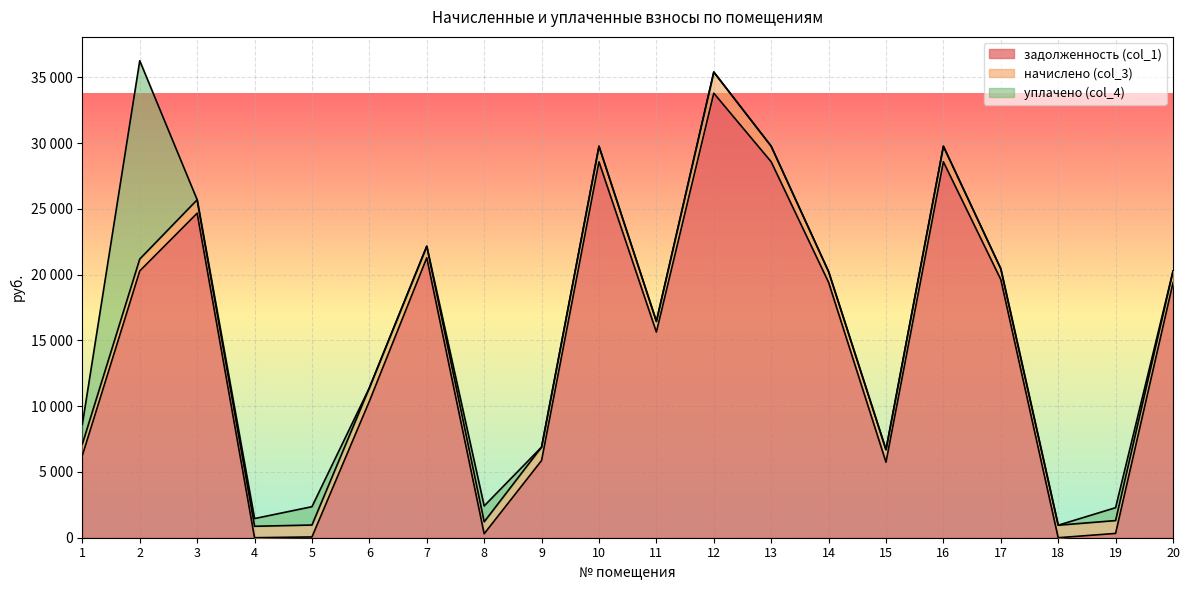

Which series ends up on top after the final intersection of начислено (col_3) and задолженность (col_1)?

задолженность (col_1)